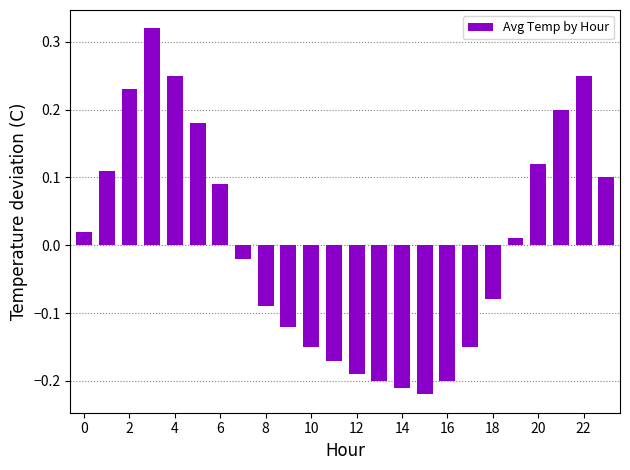

Count the number of data series in this chart.

1